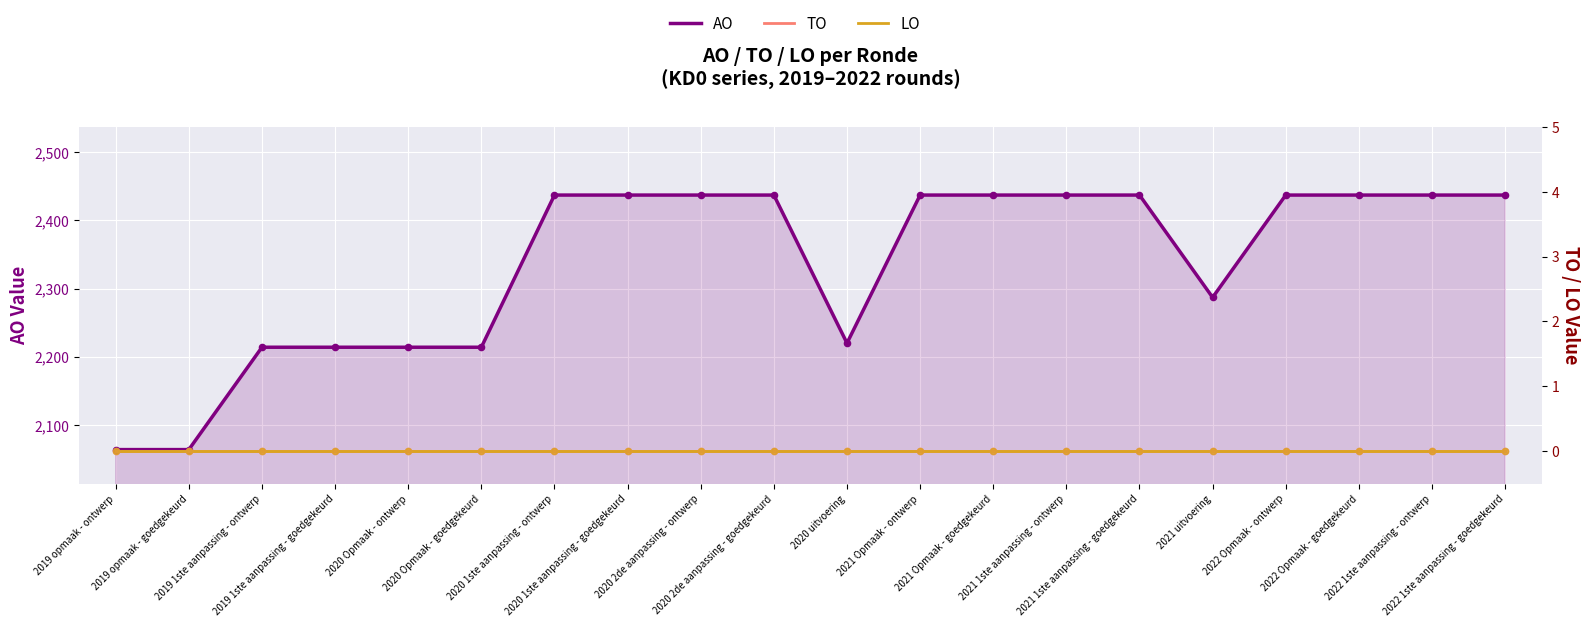

At which category is the sum across all series the highest?

2020 1ste aanpassing - ontwerp